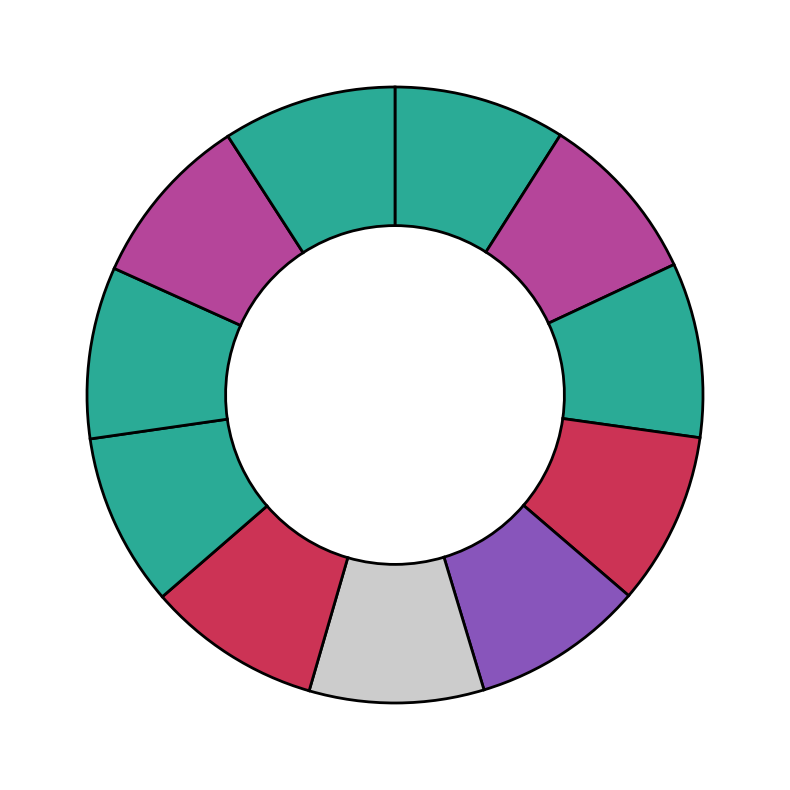

How many segments does this pie chart have?

11